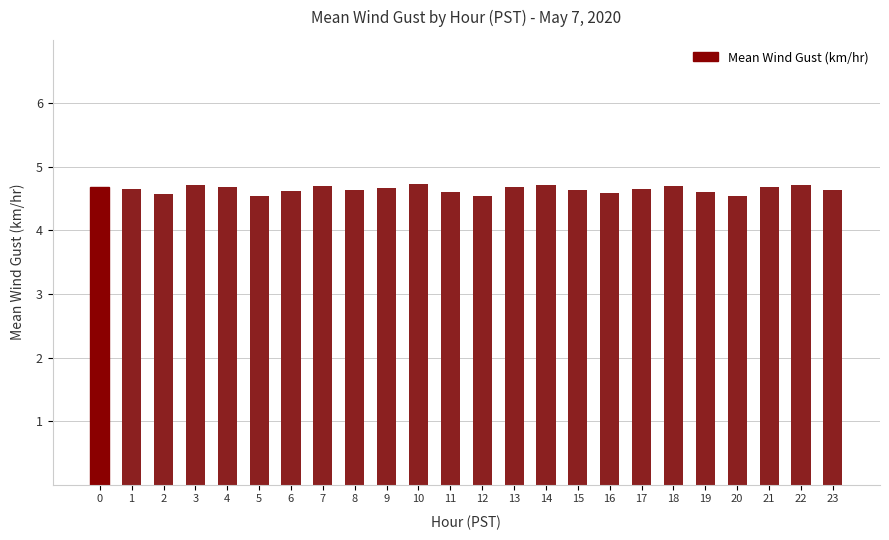

The chart shows a value of 6.4 at 6. True or false?

False